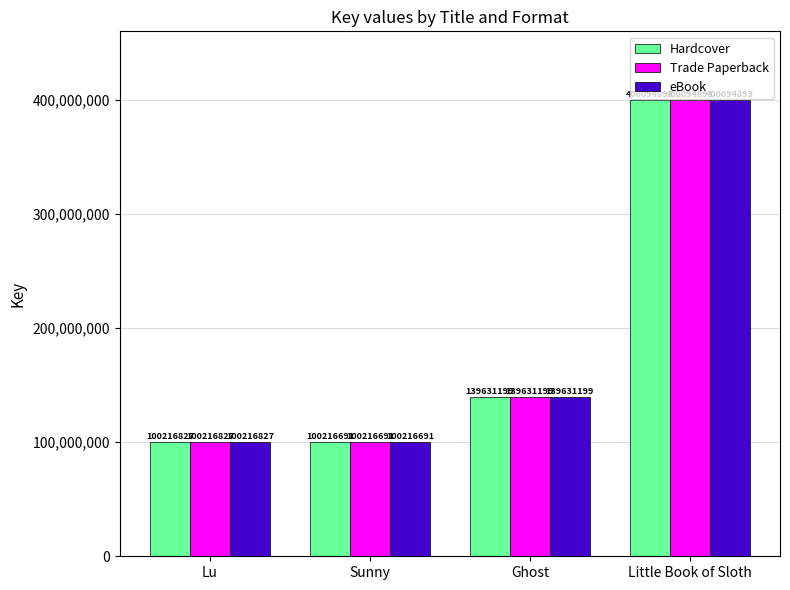

What are all the series names shown in the legend?

Hardcover, Trade Paperback, eBook